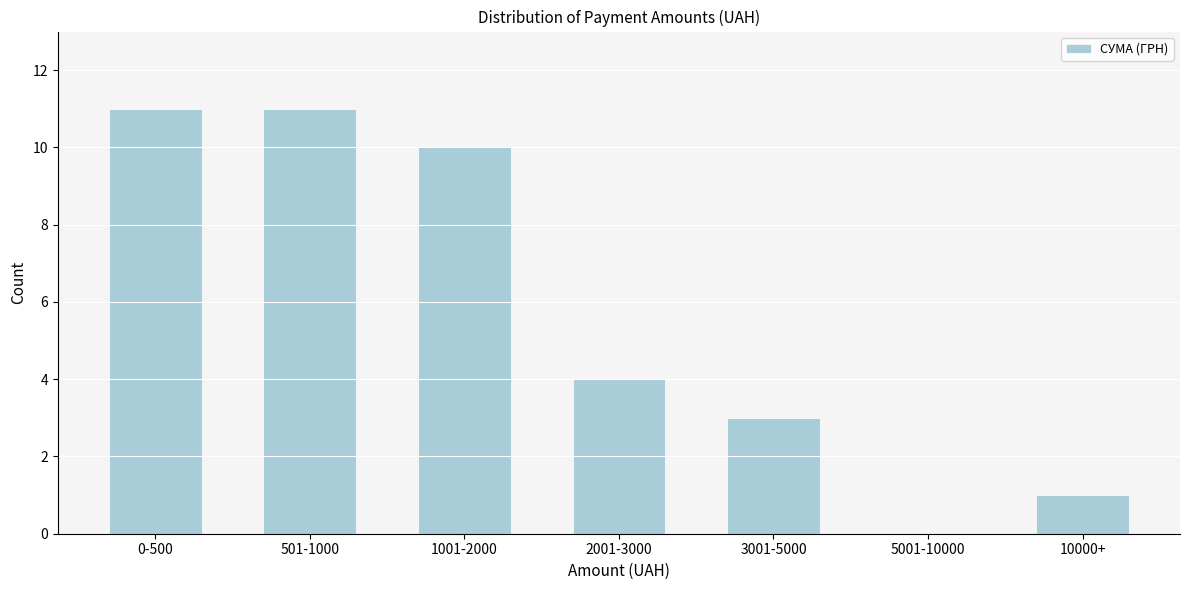

Reading left to right, transcribe all the data shown in this chart.

0-500=11	501-1000=11	1001-2000=10	2001-3000=4	3001-5000=3	5001-10000=0	10000+=1